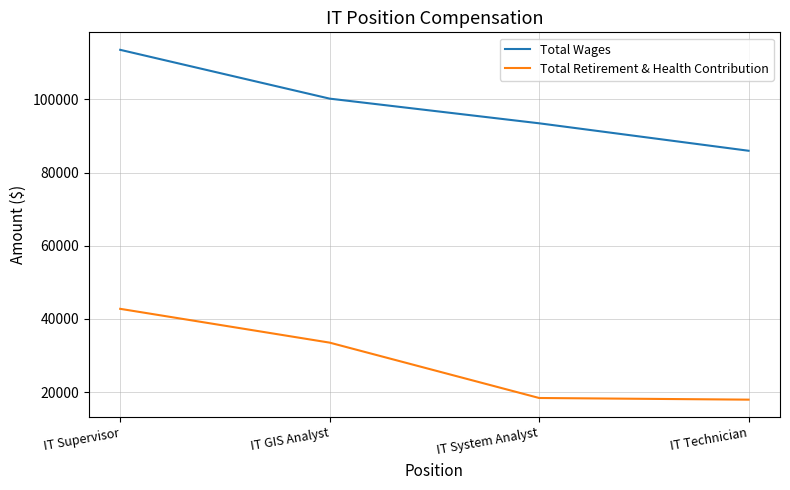

Reading left to right, what are all the values shown in this chart?

Total Wages: IT Supervisor=113531	IT GIS Analyst=100195	IT System Analyst=93459	IT Technician=85956
Total Retirement & Health Contribution: IT Supervisor=42771	IT GIS Analyst=33535	IT System Analyst=18413	IT Technician=17959